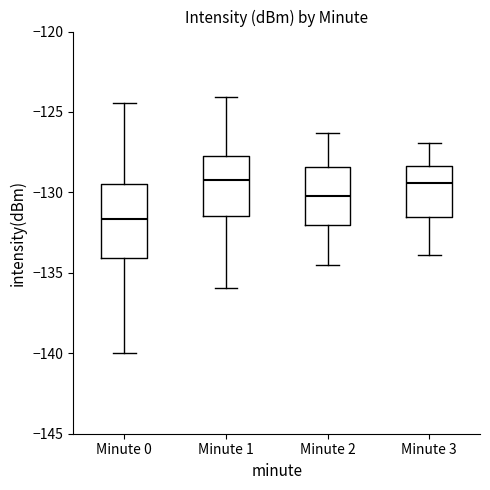

Where is the lower edge of the box for Minute 2 on the y-axis? The values are not printed on the chart, so give them approximately, as read against the axis.

-132.0